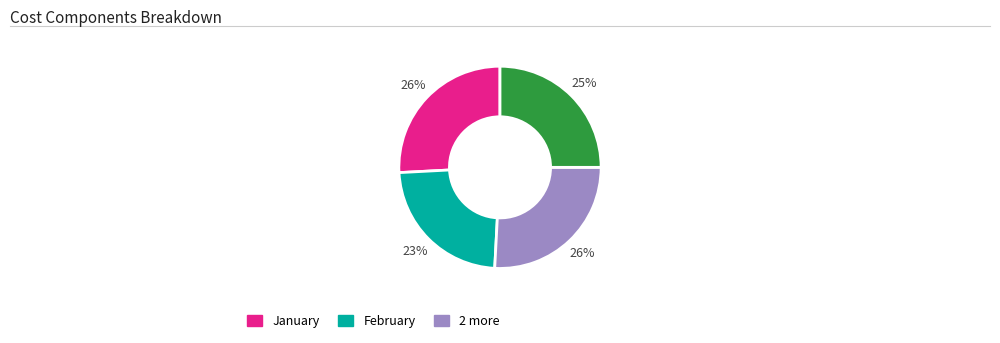

How many segments does this pie chart have?

4